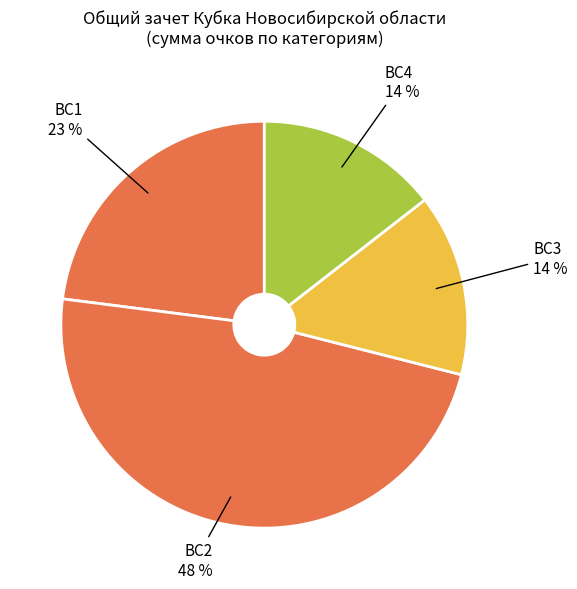

To the nearest percent, what is the average slice percentage?

25%